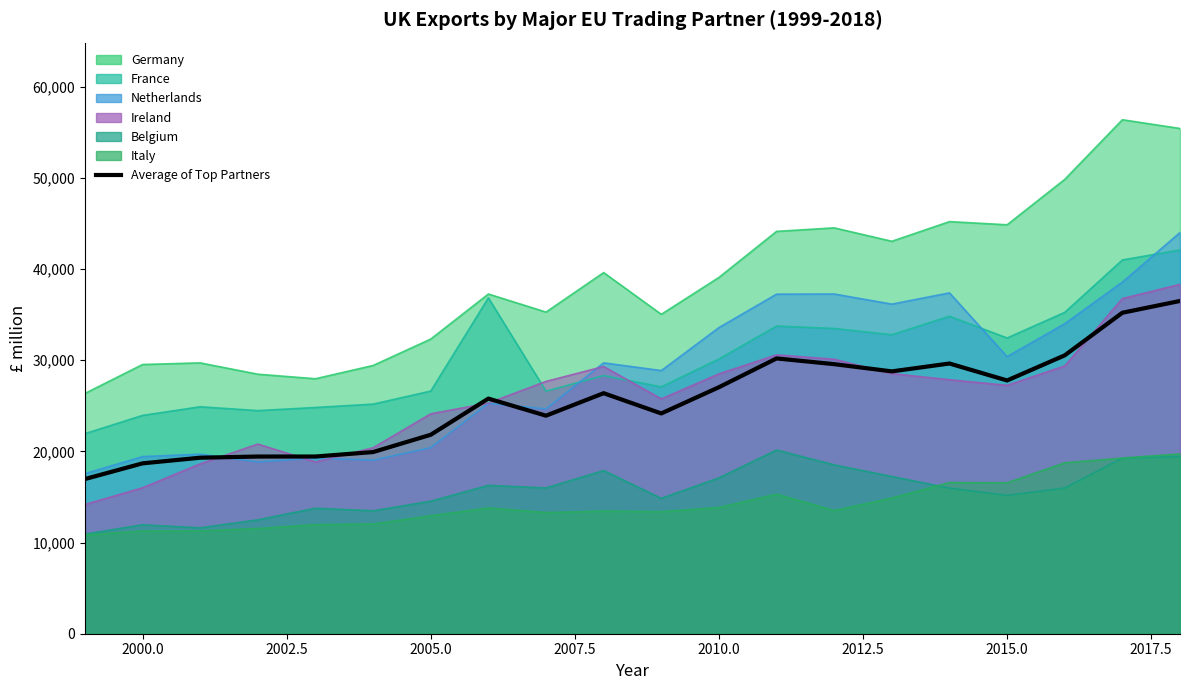

What is the difference between the second highest and second lowest values?

16514.3